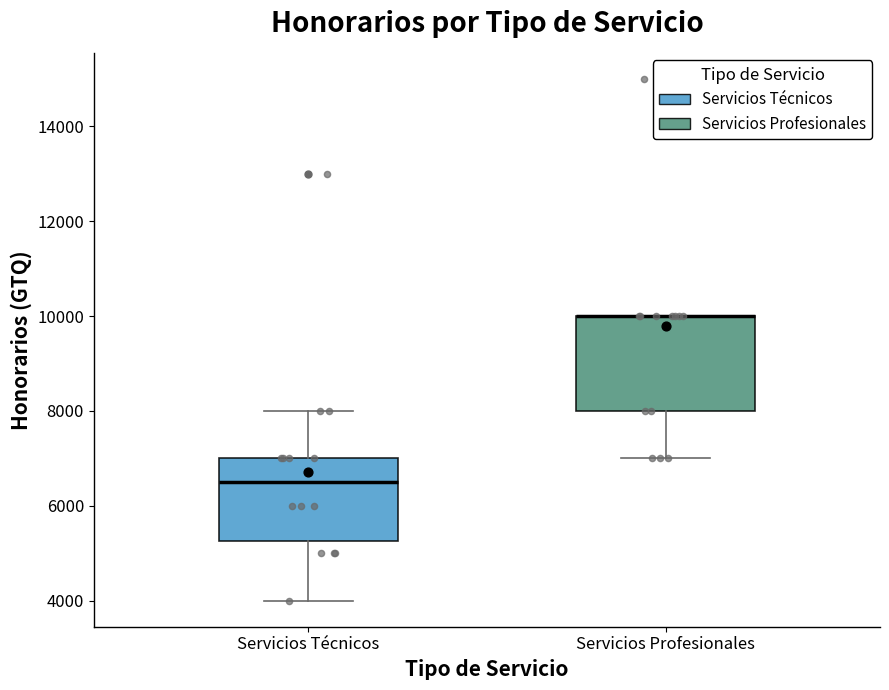

Reading left to right, transcribe this box plot: for each box, give where its median line is, the range the box spans, and where its two whiskers end, as read against the y-axis. The values are not printed on the chart, so give them approximately, as read against the axis.

Servicios Técnicos: median 6600, box 5200 to 7000, whiskers 4000 to 8000
Servicios Profesionales: median 10000 (drawn on the box's upper edge), box 8000 to 10000, whiskers 7000 to 10000